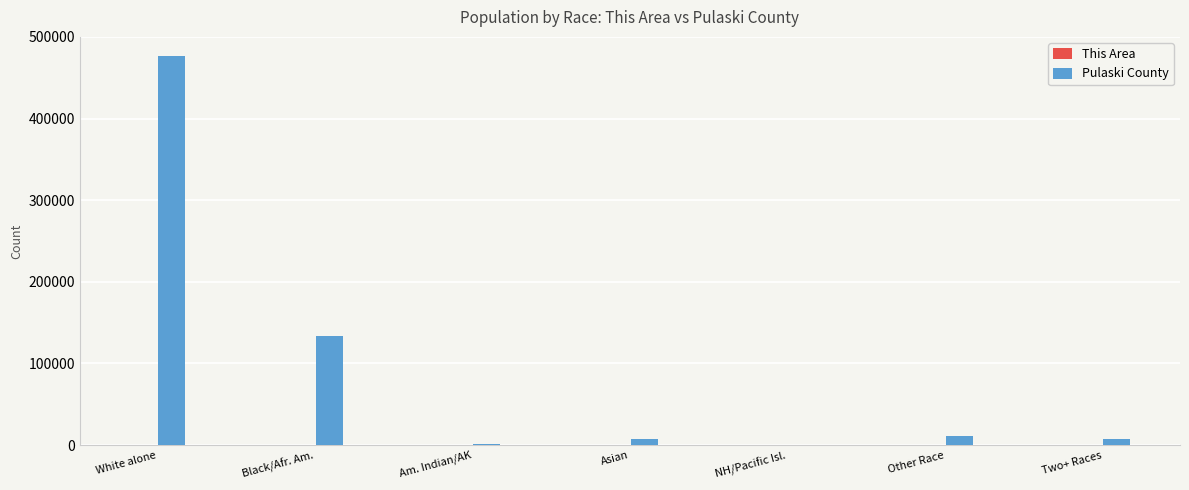

What is the spread (max minus min) of values at Black/Afr. Am.?

133619